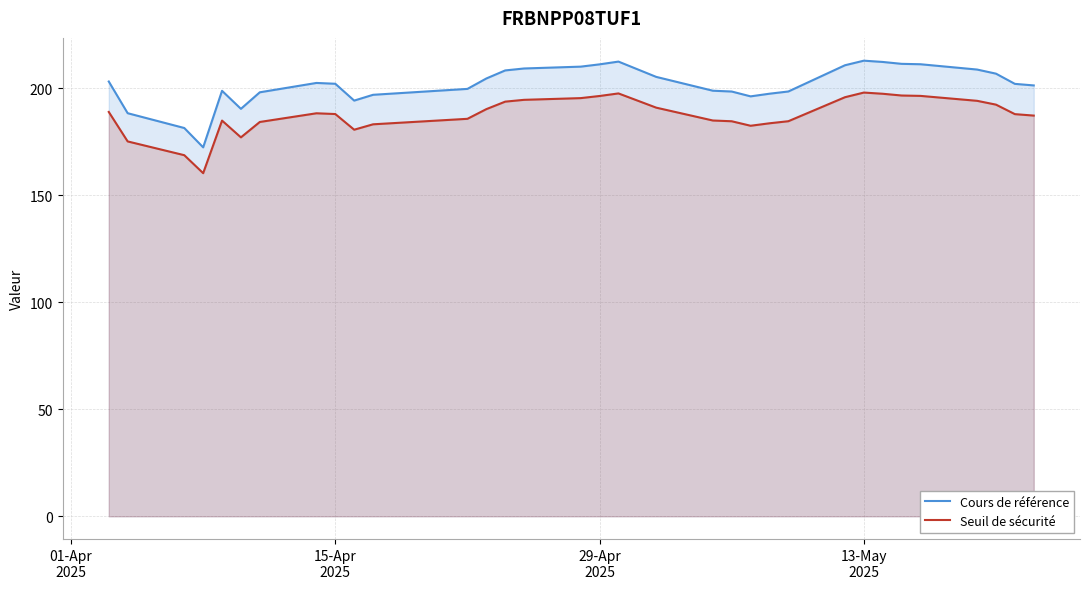

At how many categories does at least one series exceed 202?

18